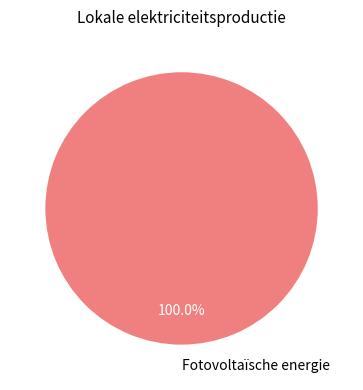

How many segments does this pie chart have?

1